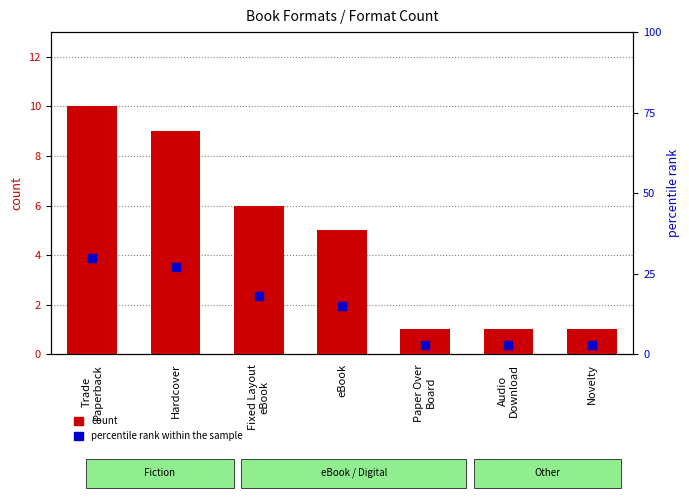

Which series reaches the maximum Y coordinate?

percentile rank within the sample